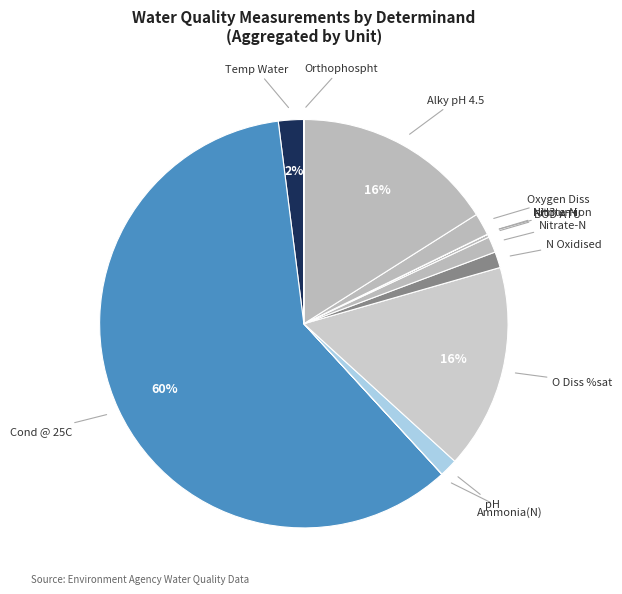

Rank the categories by value from lowest to highest.

NH3 un-ion, Nitrite-N, Ammonia(N), Orthophospht, BOD ATU, Nitrate-N, N Oxidised, pH, Oxygen Diss, Temp Water, Alky pH 4.5, O Diss %sat, Cond @ 25C